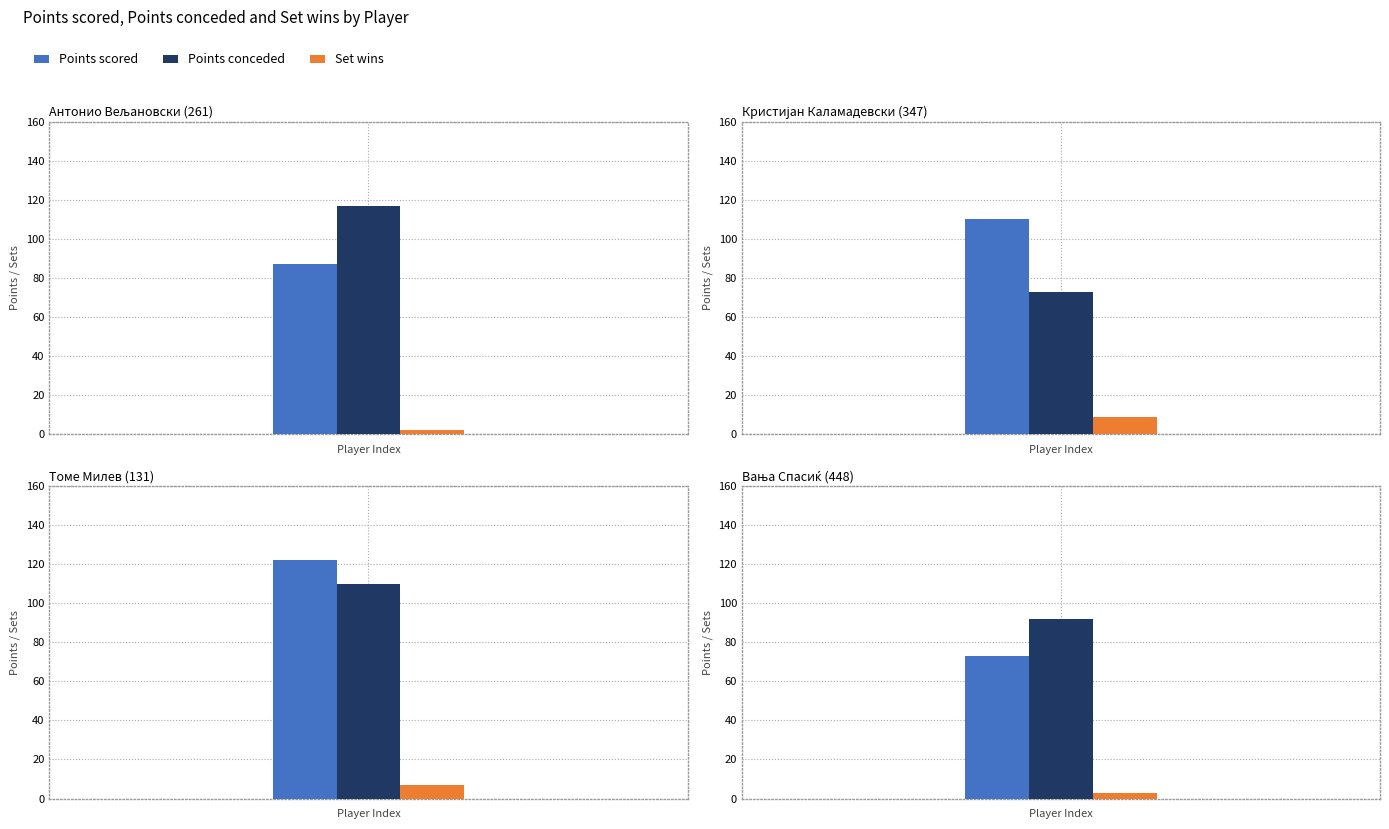

Which category has the lowest value across all series?

Антонио Вељановски (261)